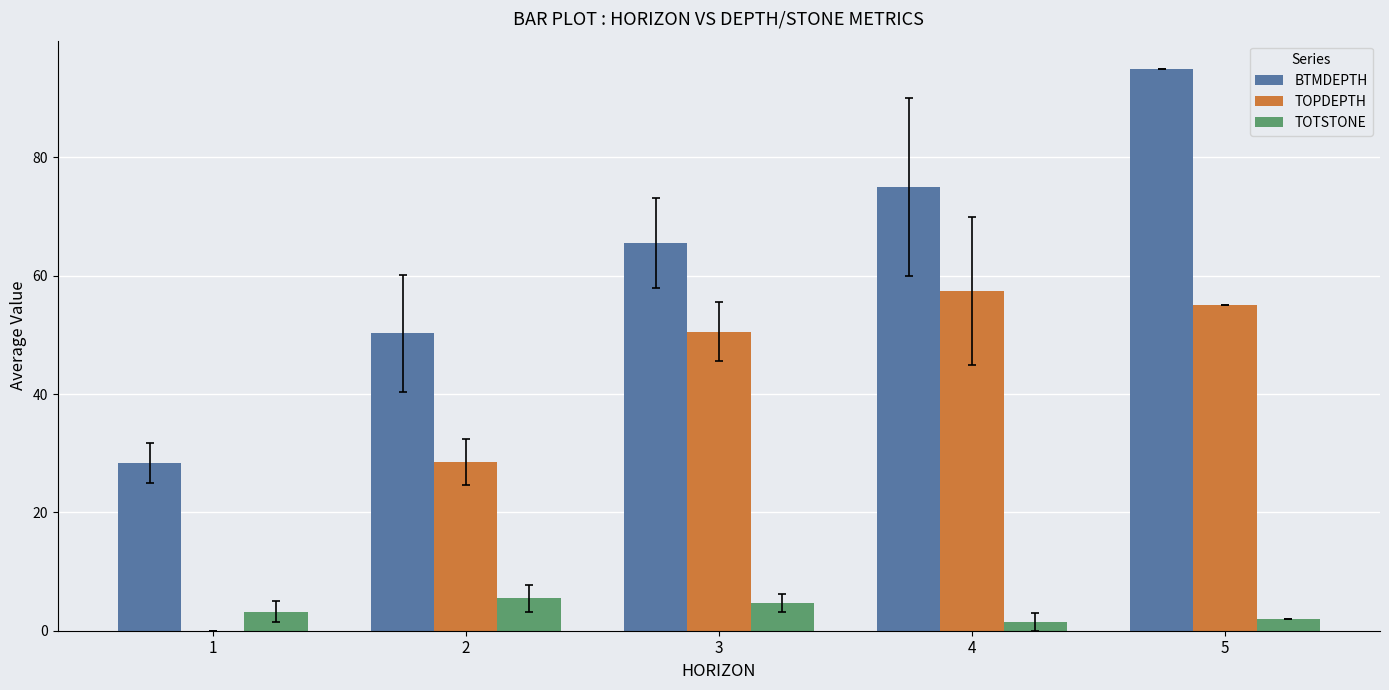

The value of BTMDEPTH at 3 is 65.6. True or false?

True